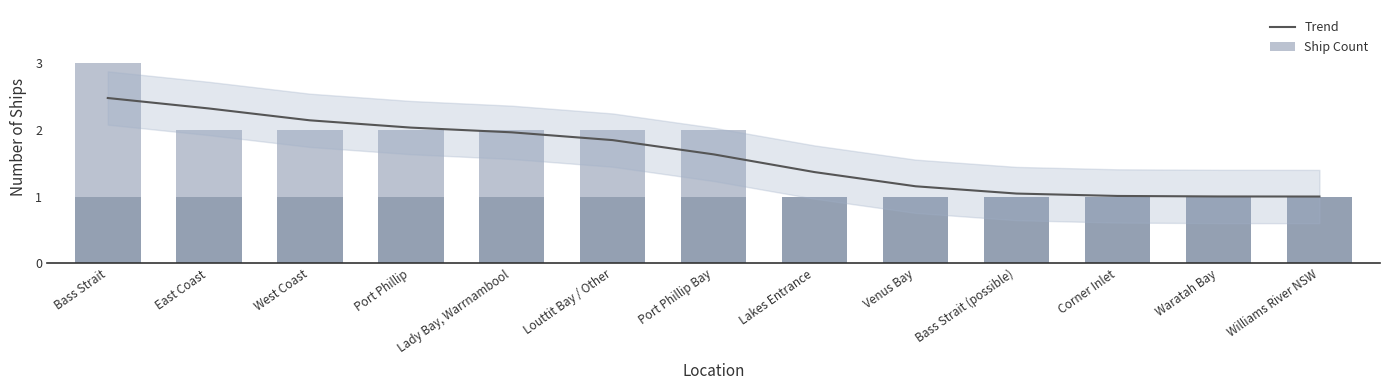

What value does the Trend series have at East Coast?

2.3